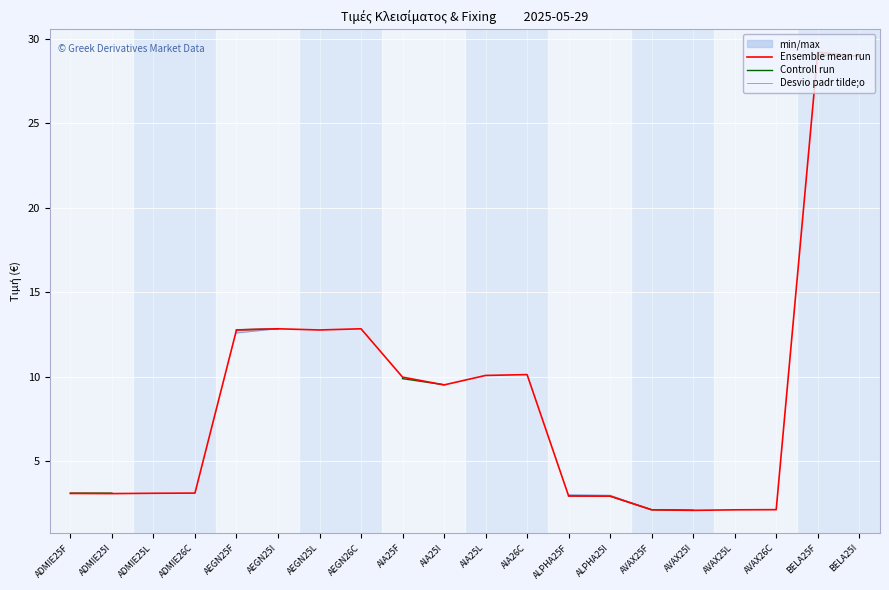

True or false: Ensemble mean run and Controll run intersect in this chart.

True